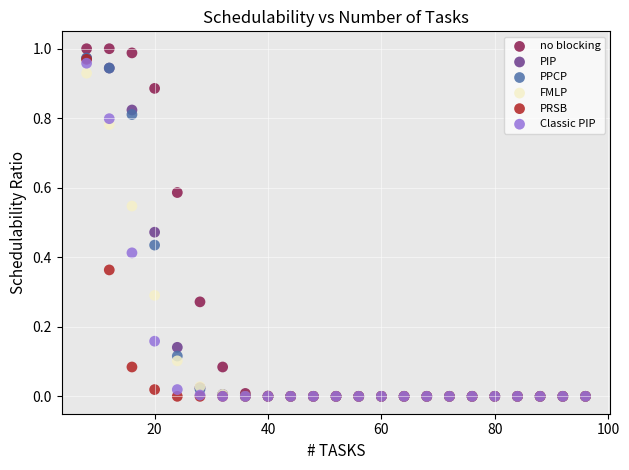

What are all the series names shown in the legend?

no blocking, PIP, PPCP, FMLP, PRSB, Classic PIP